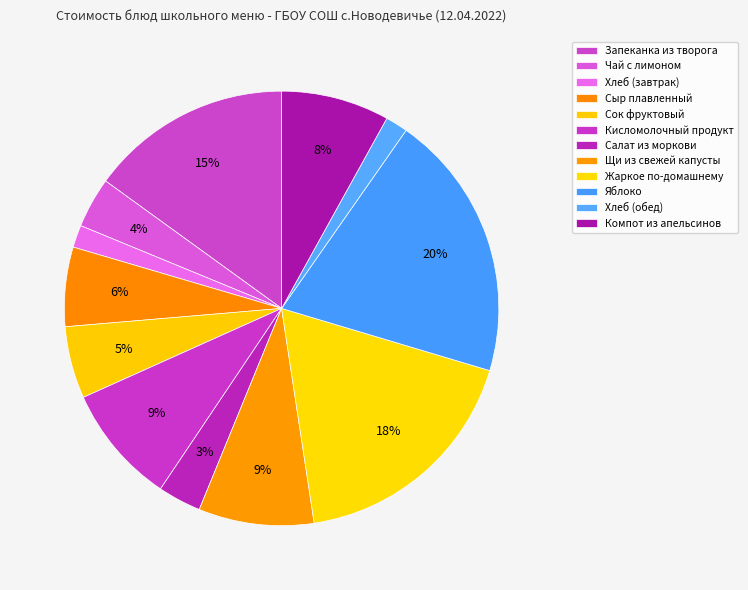

Does any single category account for the majority?

No